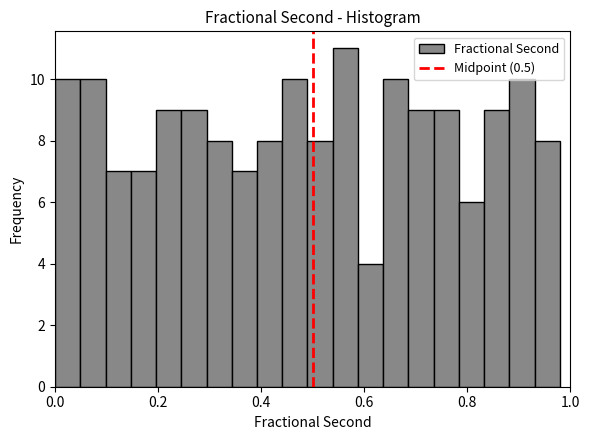

Around what value on the x-axis is the tallest bar? Give the approximate position of its centre, as read against the axis.

0.56